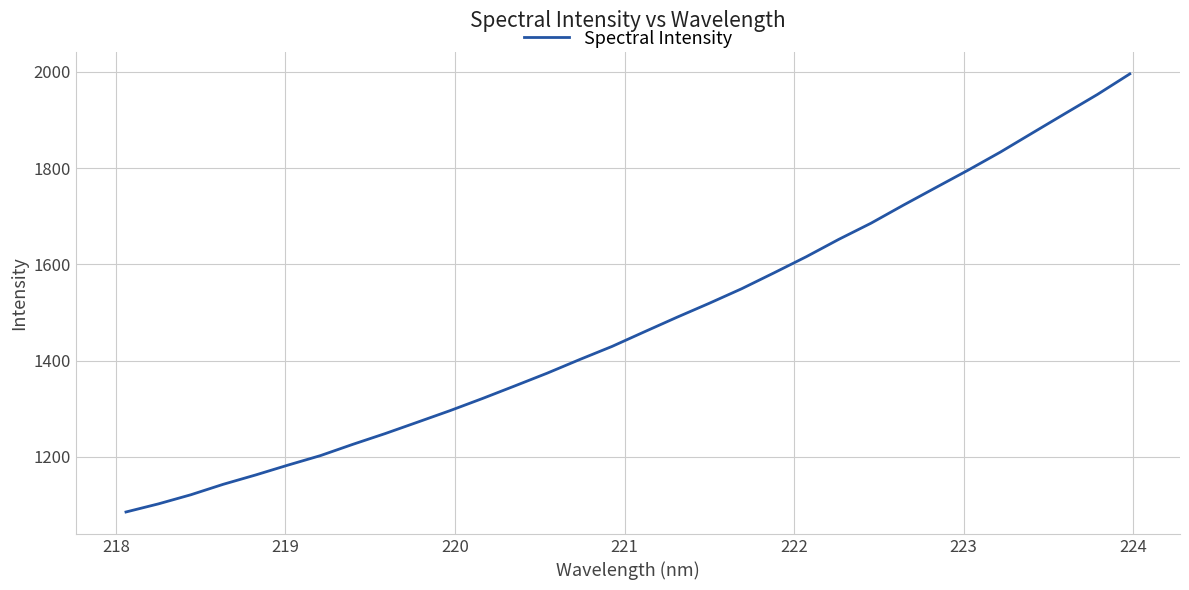

What is the minimum value shown in the chart?

1085.5